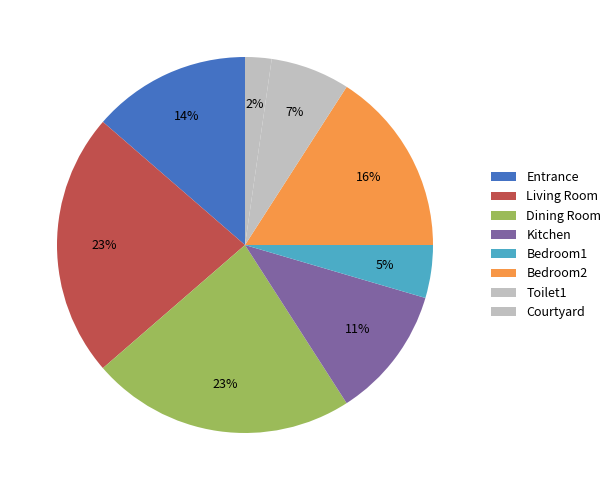

How many slices are in this pie chart?

8